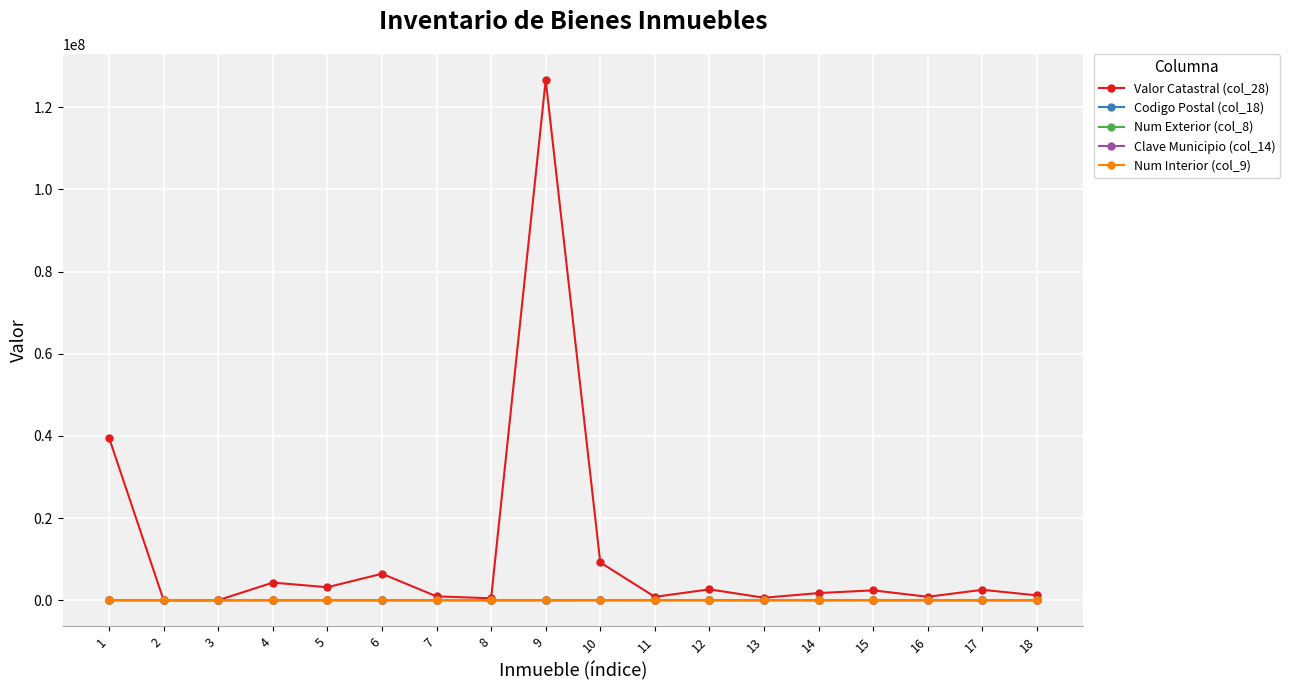

Is this an area chart (filled region under the line)?

No